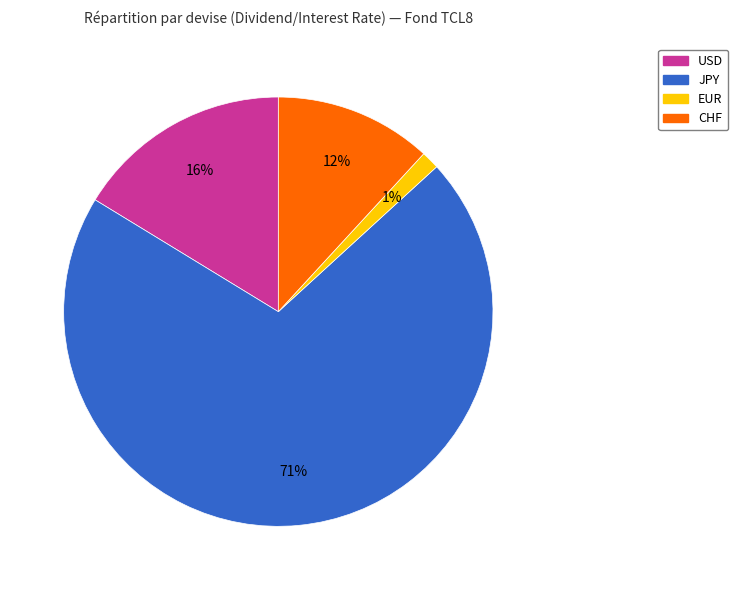

What is the majority slice?

JPY